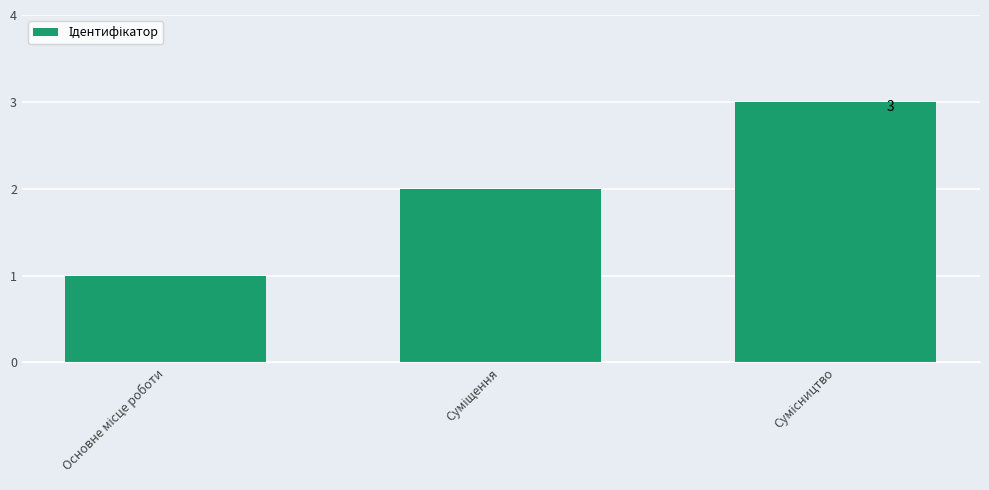

What is the greatest value displayed?

3